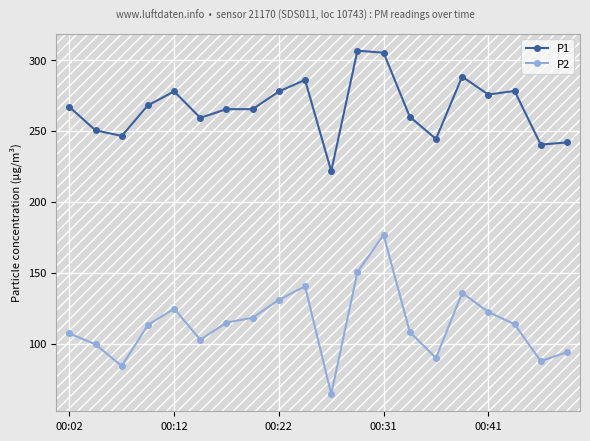

At how many categories does at least one series exceed 155?

20